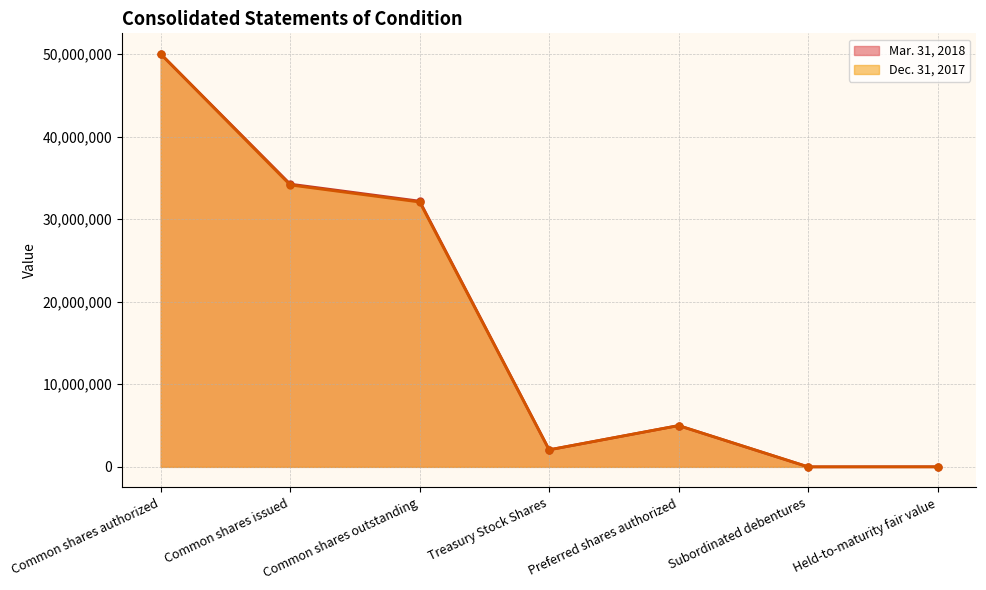

True or false: Dec. 31, 2017 and Mar. 31, 2018 cross at least once.

False